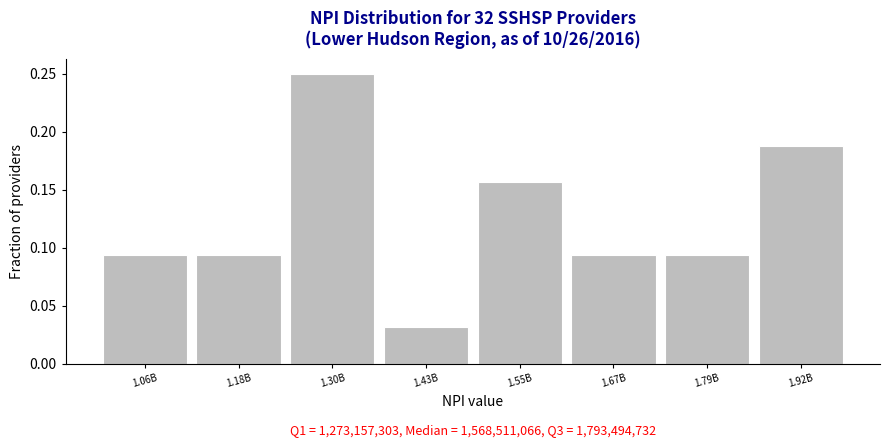

The value at 1.92B is 0.1. True or false?

False